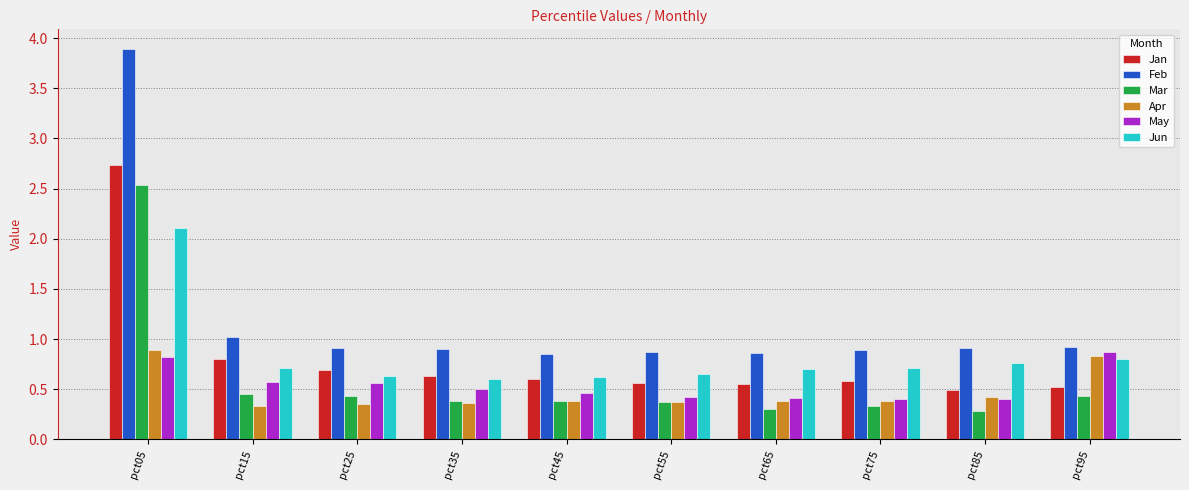

What is the sum of the Mar values at pct15 and pct55?

0.8